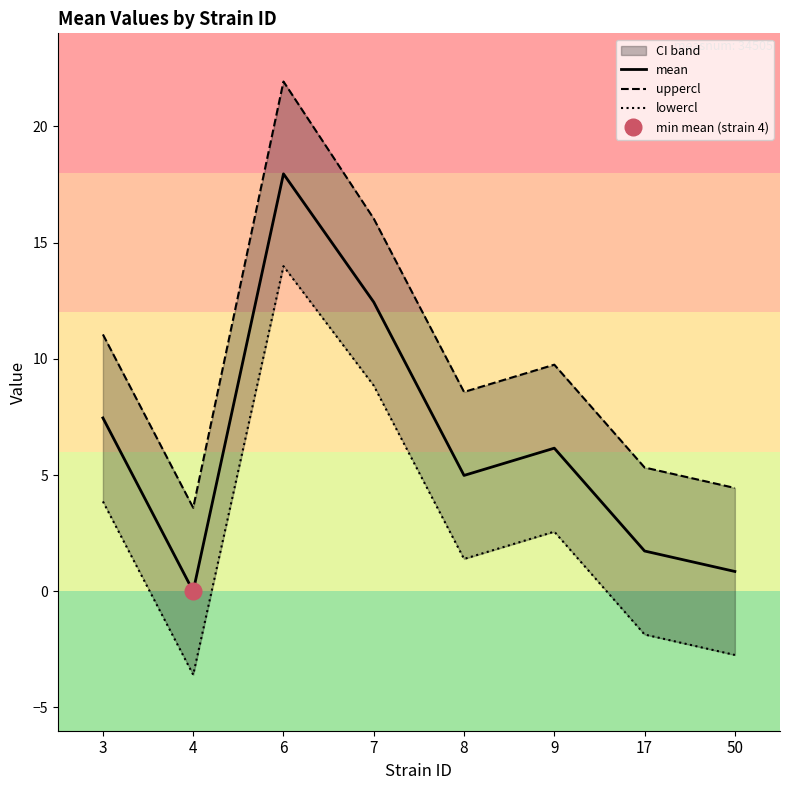

Does the chart have visible grid lines?

No